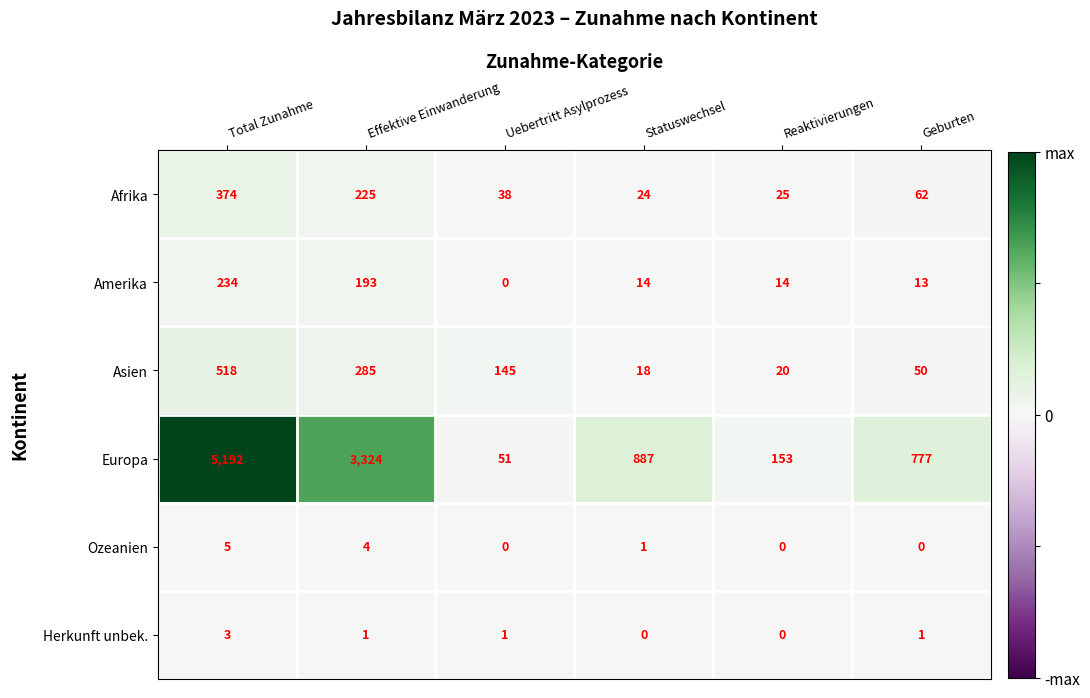

Is the value of Amerika at Effektive Einwanderung greater than the value of Asien at Statuswechsel?

Yes